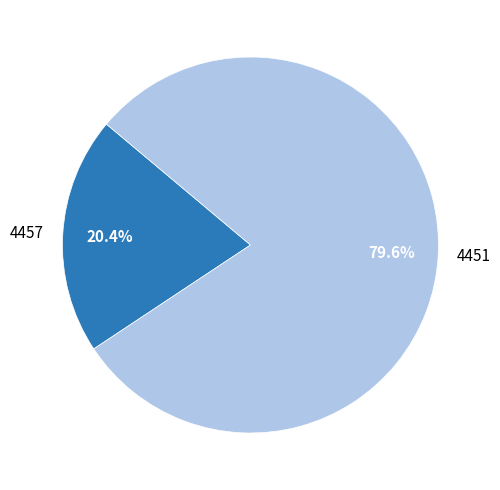

How many segments does this pie chart have?

2